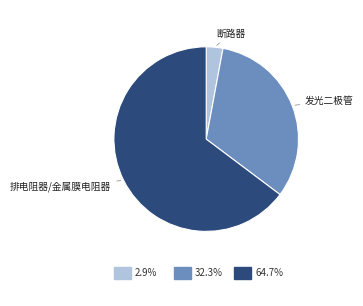

Is there any slice that represents more than half of the pie?

Yes